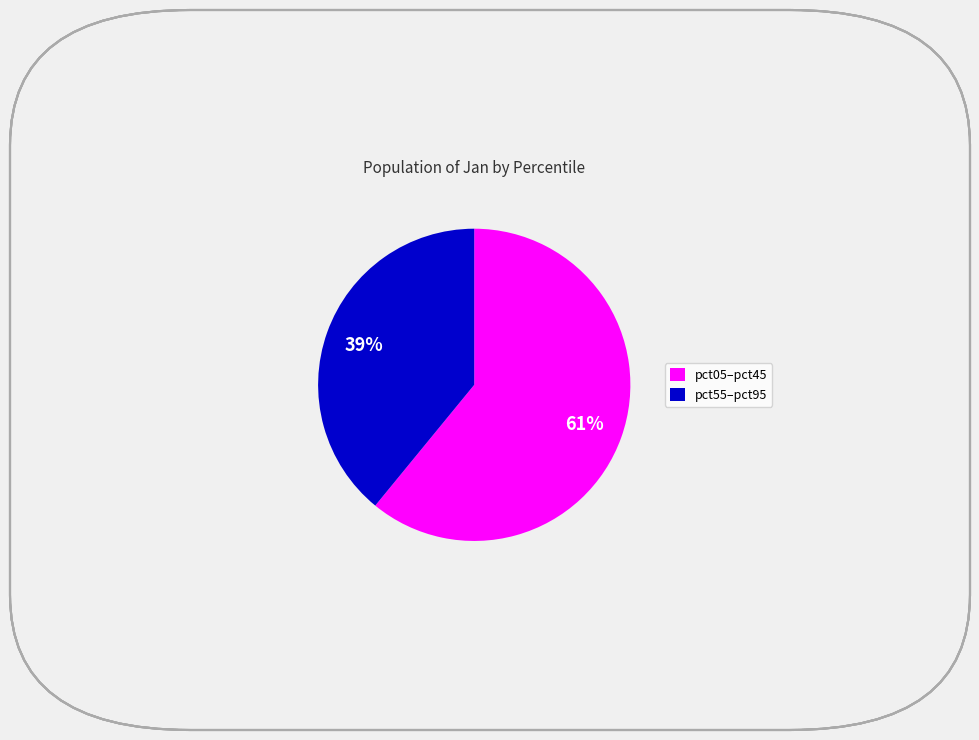

What percentage is the pct05–pct45 slice, to the nearest percent?

61%